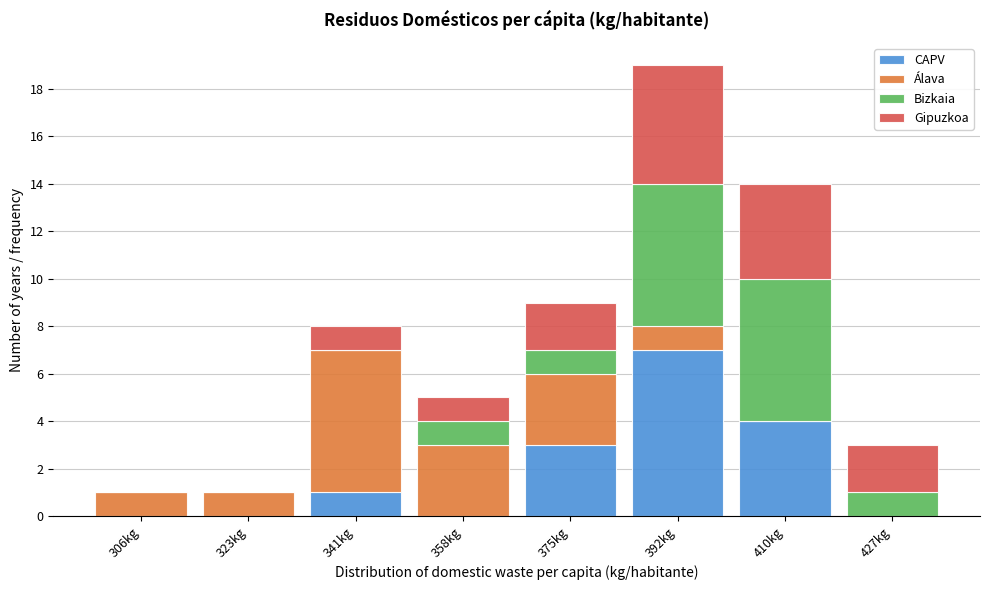

At which label does CAPV reach its peak?

392kg